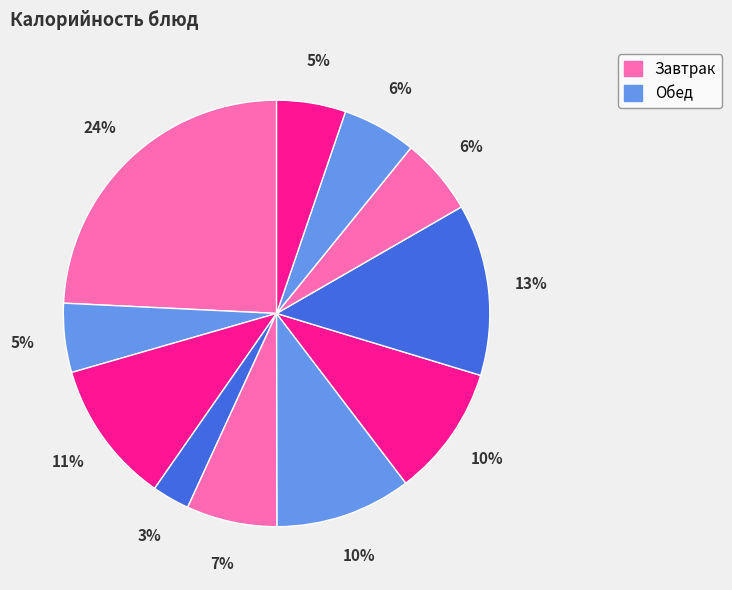

How many segments does this pie chart have?

11